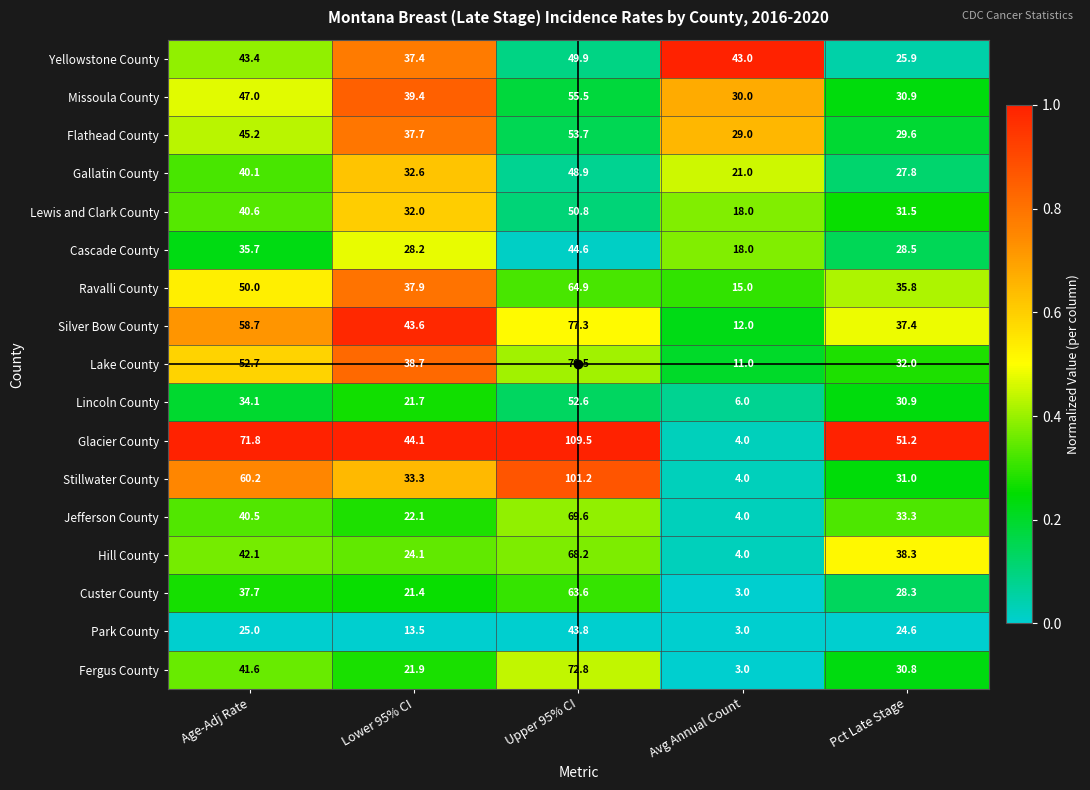

What is the average value of the Lake County series?

41.0